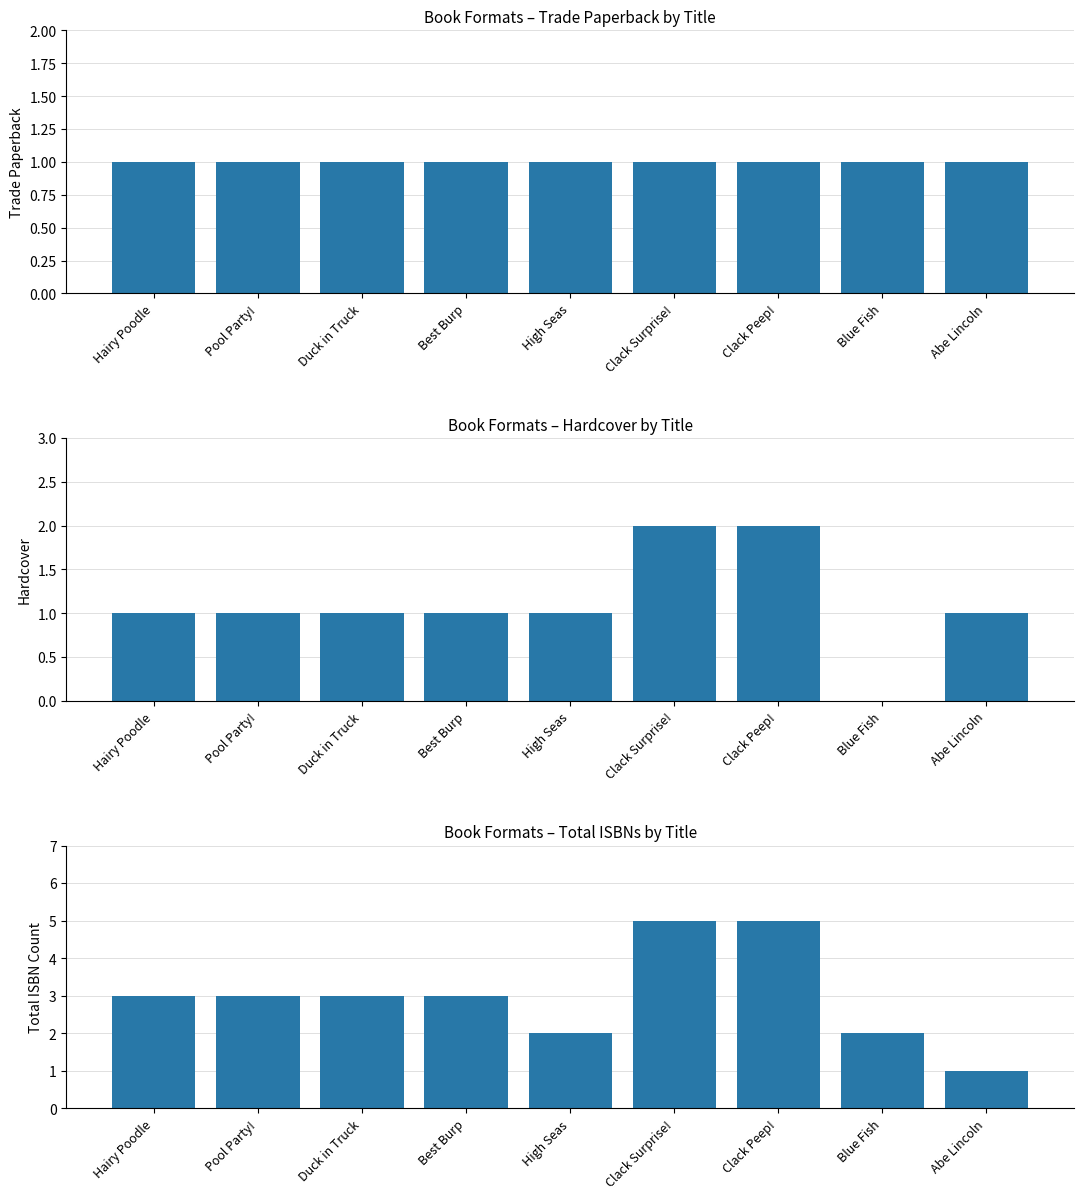

What is the difference between the highest and lowest values at High Seas?

1